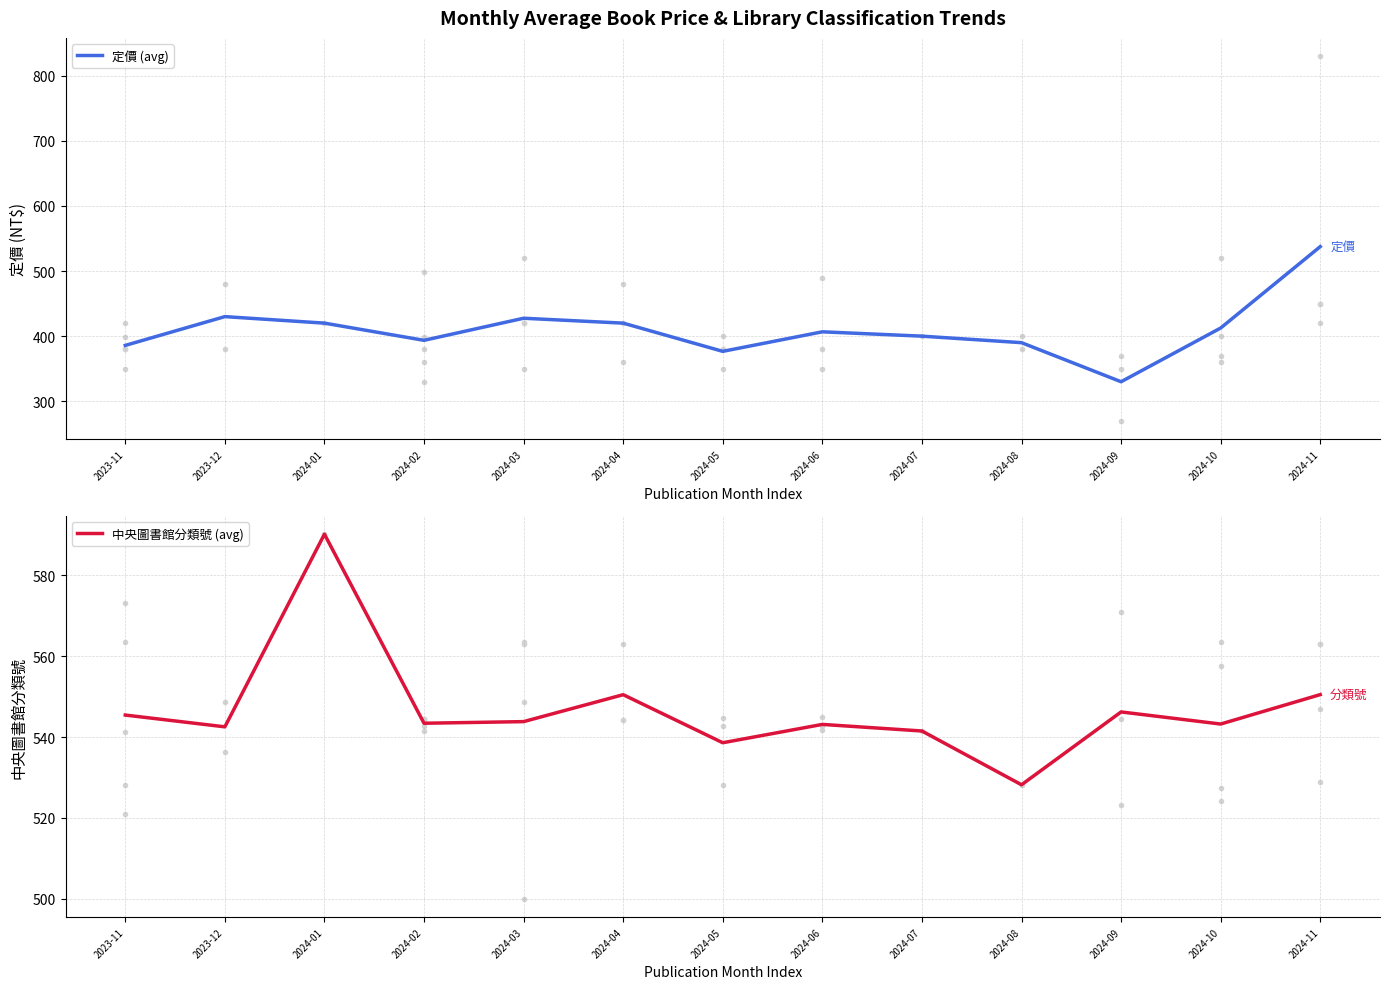

Reading right to left, extract all data points from this chart.

定價 (avg): 537.5	412.5	330.0	390.0	400.0	406.7	376.7	420.0	427.5	393.6	420.0	430.0	385.8
中央圖書館分類號 (avg): 550.5	543.2	546.2	528.2	541.5	543.1	538.6	550.5	543.8	543.4	590.1	542.5	545.4